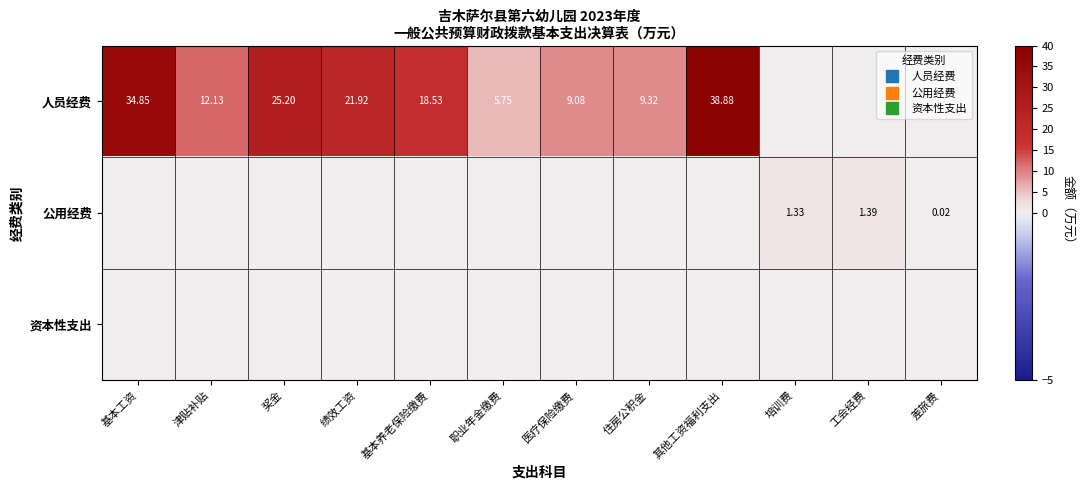

At which category does the chart reach its minimum across all series?

培训费